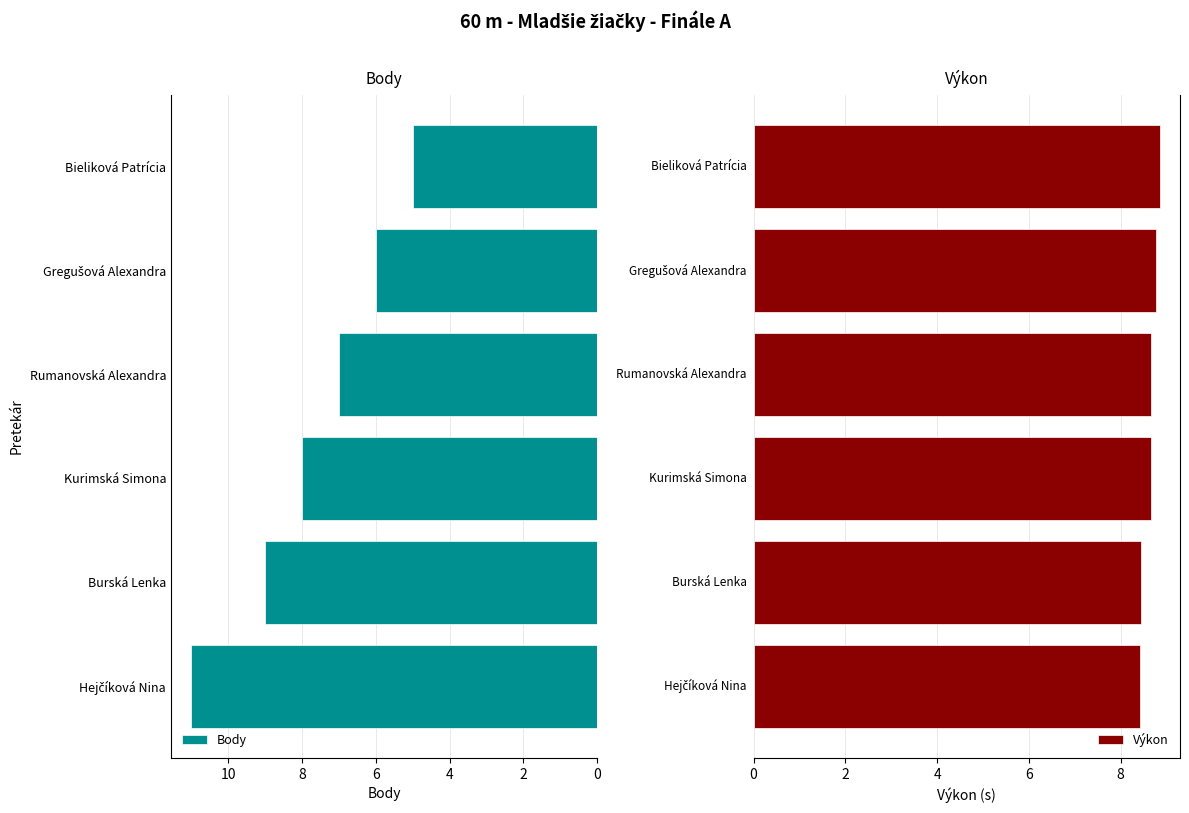

At how many categories does at least one series exceed 7?

6